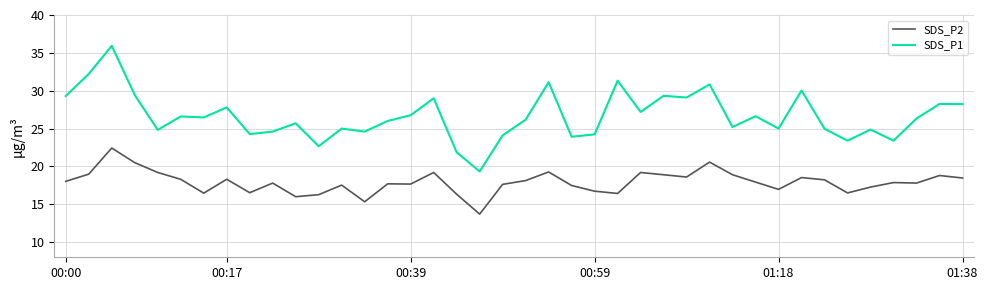

True or false: SDS_P1 and SDS_P2 cross at least once.

False